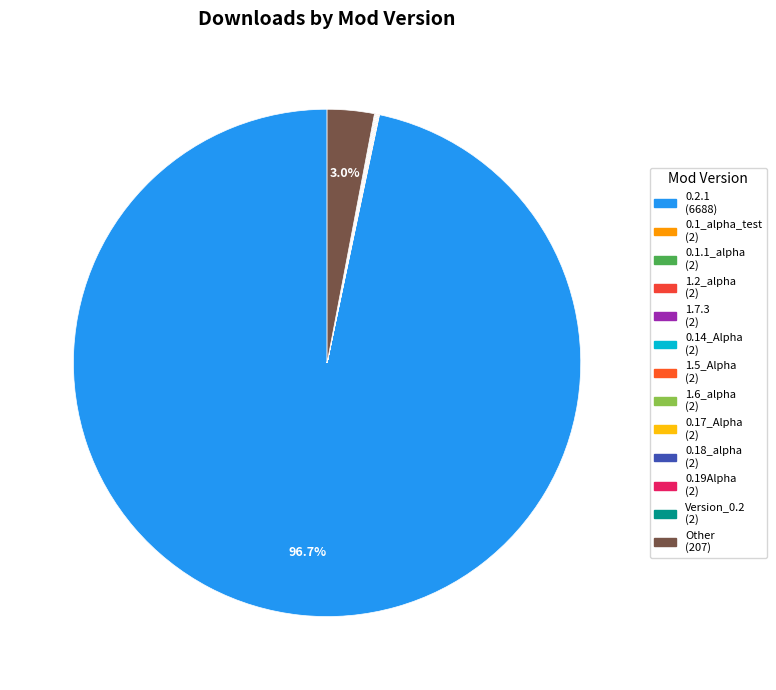

Combined, do 1.5_Alpha and 0.1.1_alpha account for over 50%?

No